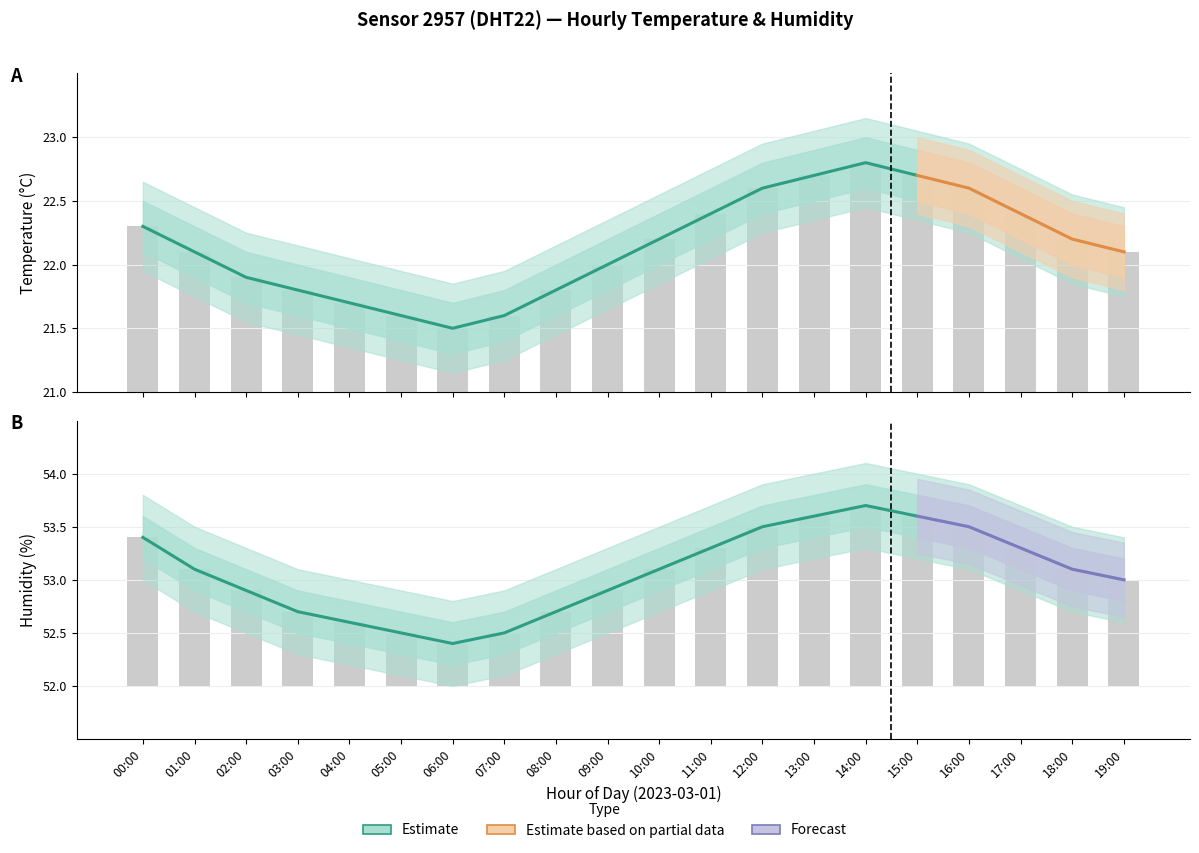

What position from the left is 03:00?

4